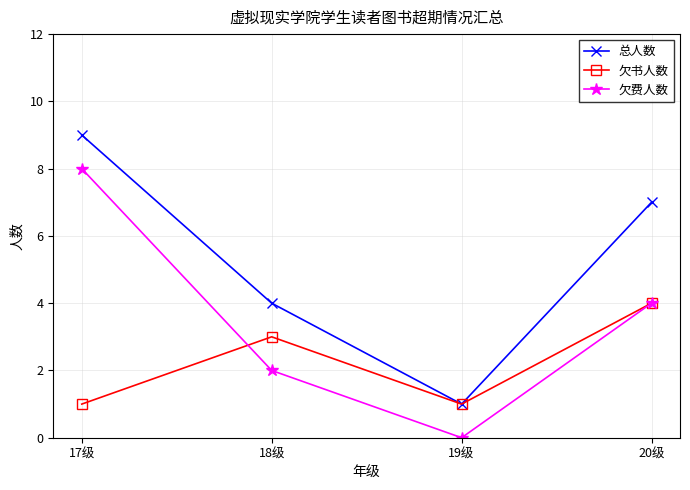

Where is 欠费人数 nearest to the value 4?

20级